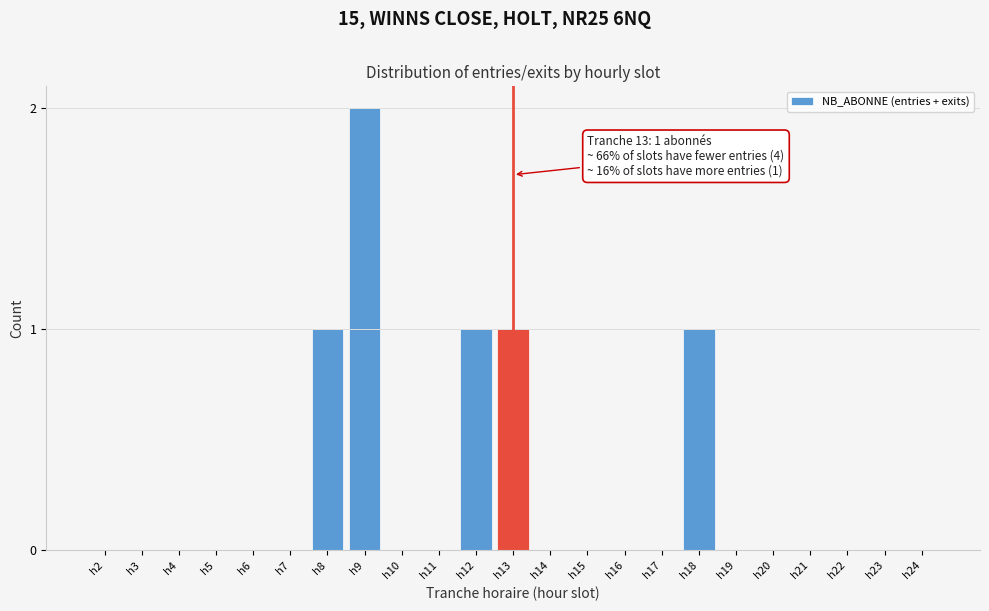

Reading right to left, list all the values displayed in this chart.

h24=0	h23=0	h22=0	h21=0	h20=0	h19=0	h18=1	h17=0	h16=0	h15=0	h14=0	h13=1	h12=1	h11=0	h10=0	h9=2	h8=1	h7=0	h6=0	h5=0	h4=0	h3=0	h2=0